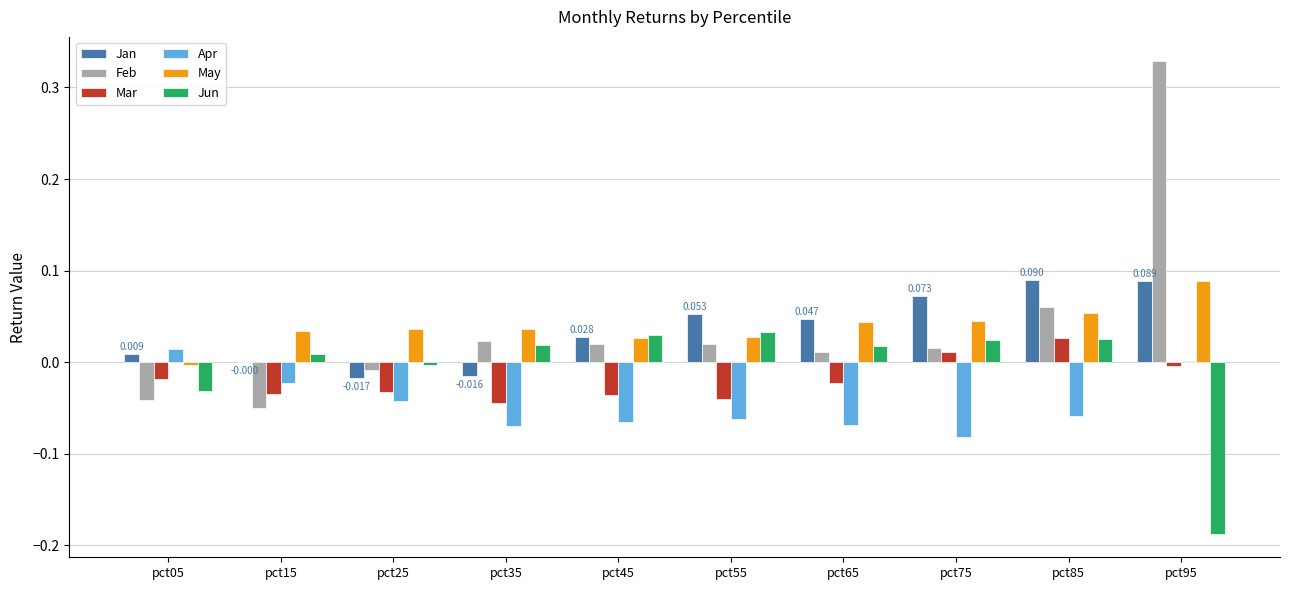

Is the value of Jun at pct15 greater than the value of Mar at pct65?

Yes